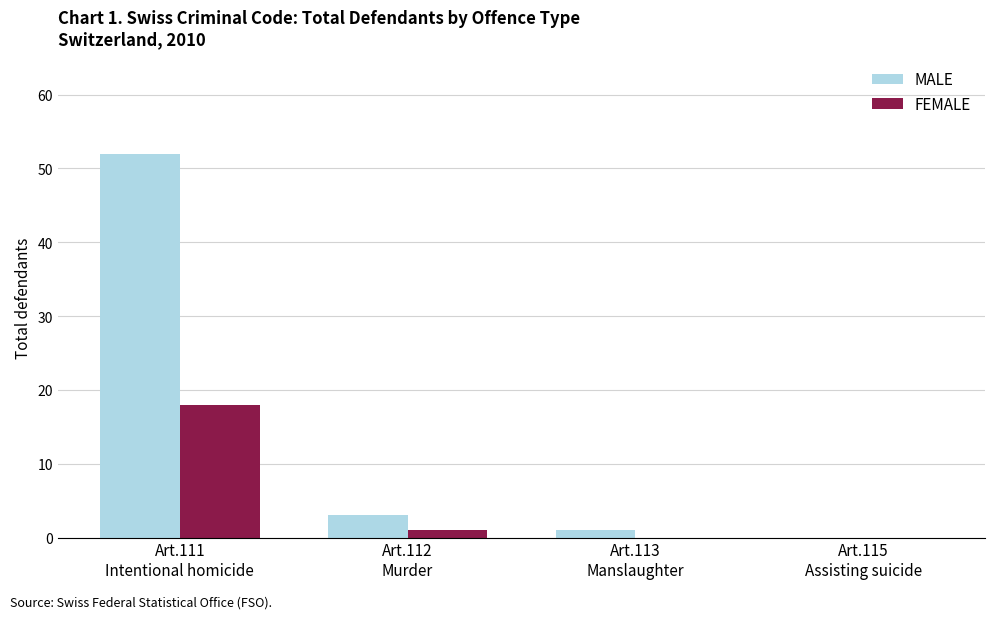

What is the maximum value for FEMALE?

18